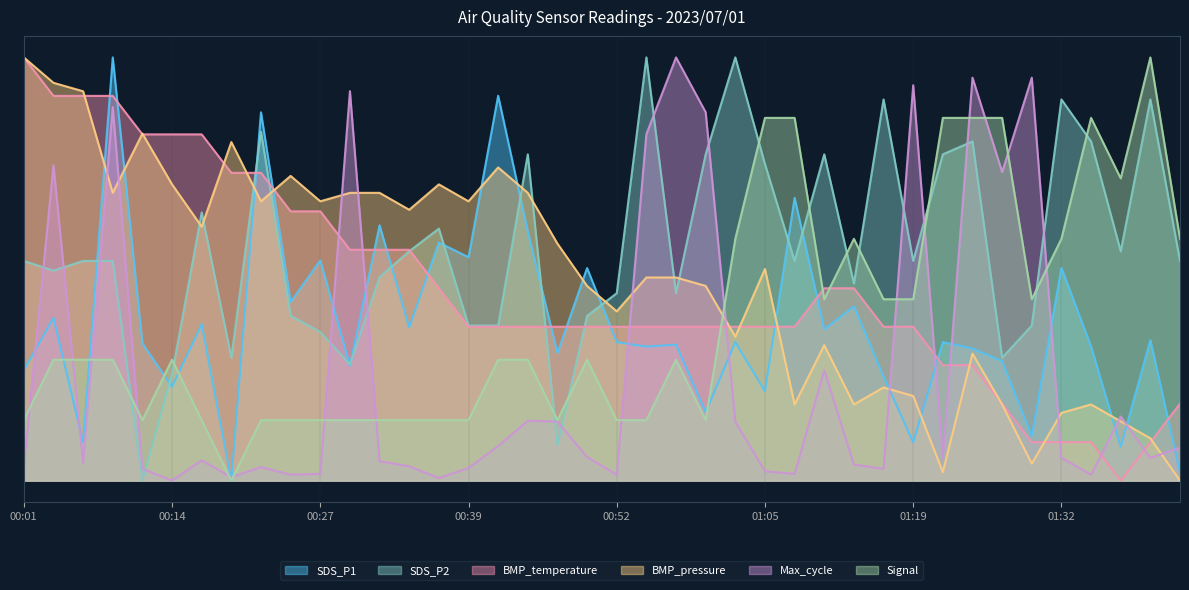

How many lines are shown in the chart?

6